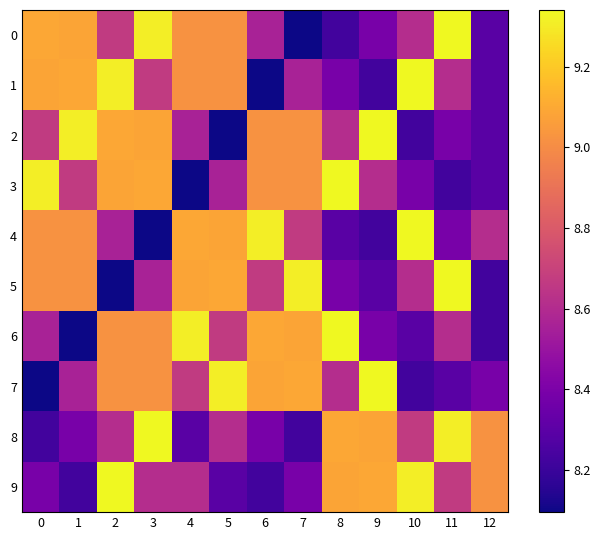

List the series in order of their peak value, highest first.

0, 1, 2, 3, 4, 5, 6, 7, 8, 9